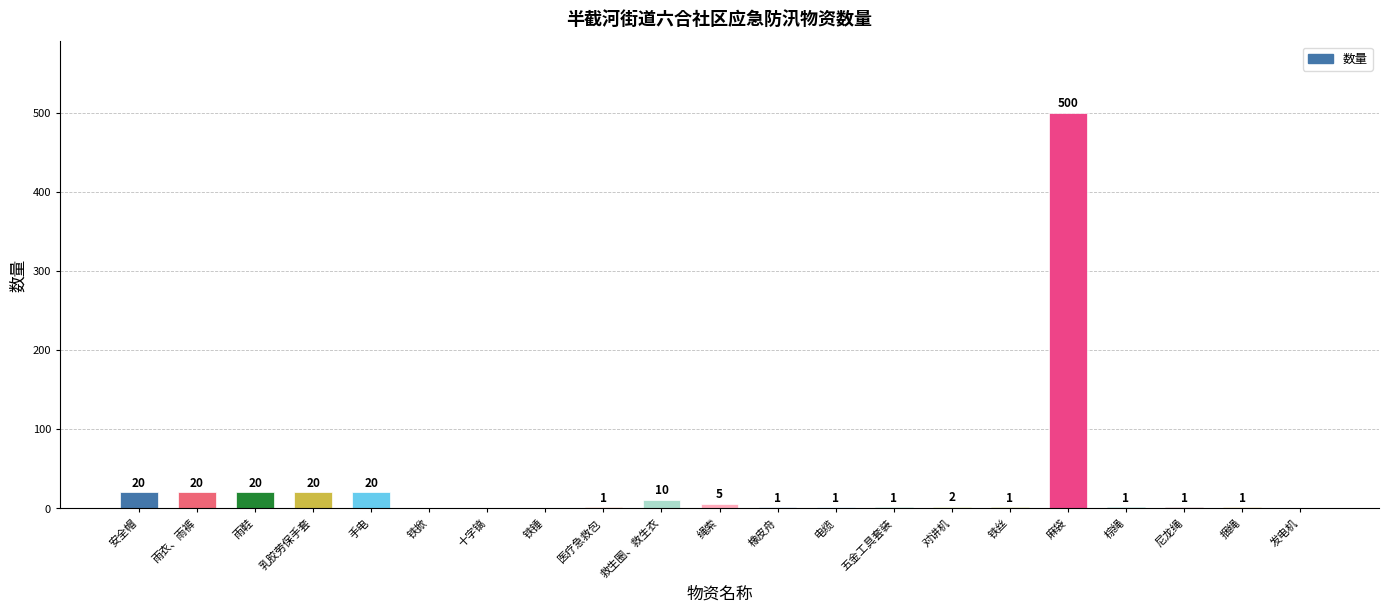

What is the change in value from 手电 to 铁丝?

-19